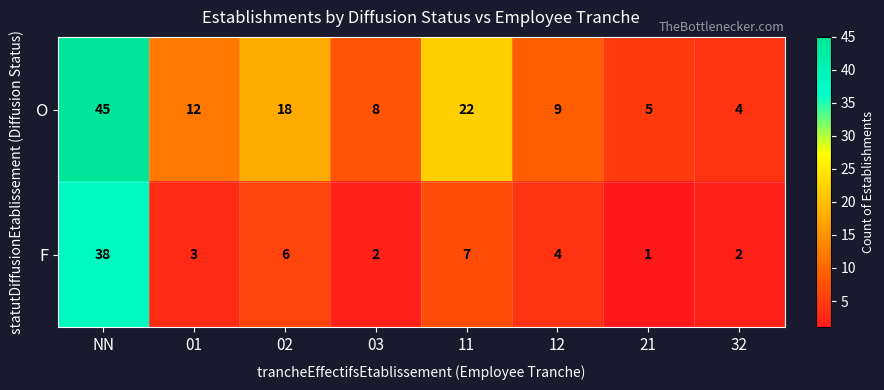

Count the number of categories in the chart.

8